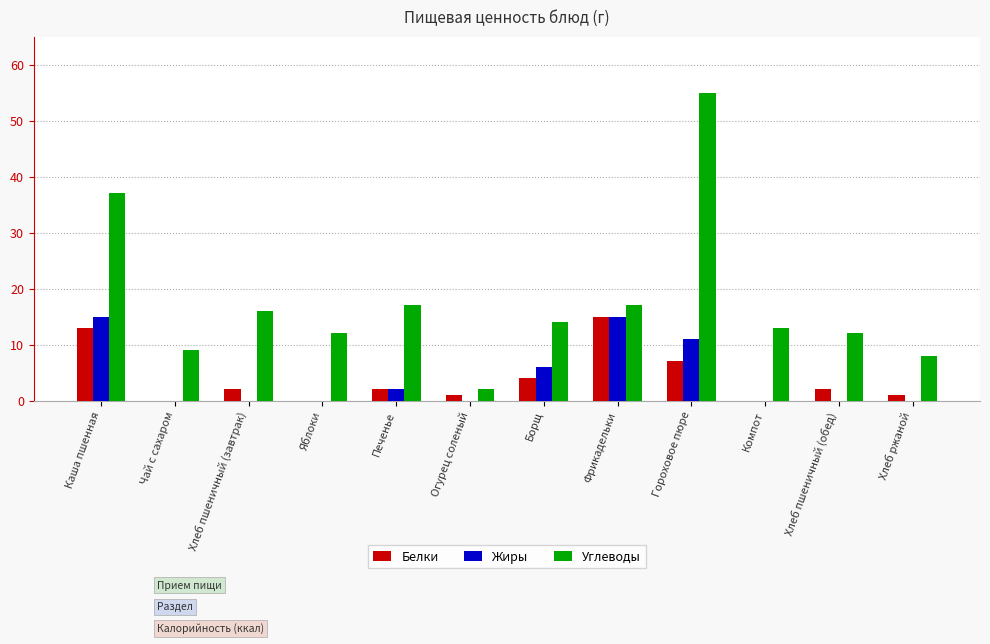

Between Борщ and Гороховое пюре, which series saw the biggest shift?

Углеводы